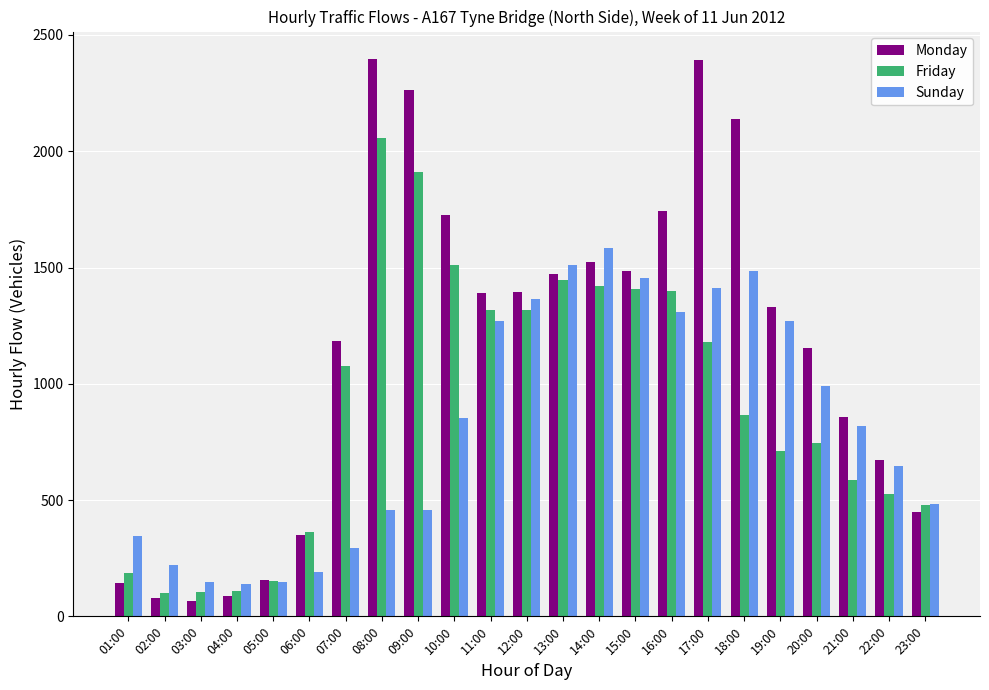

The Monday series shows 294 at 21:00. True or false?

False